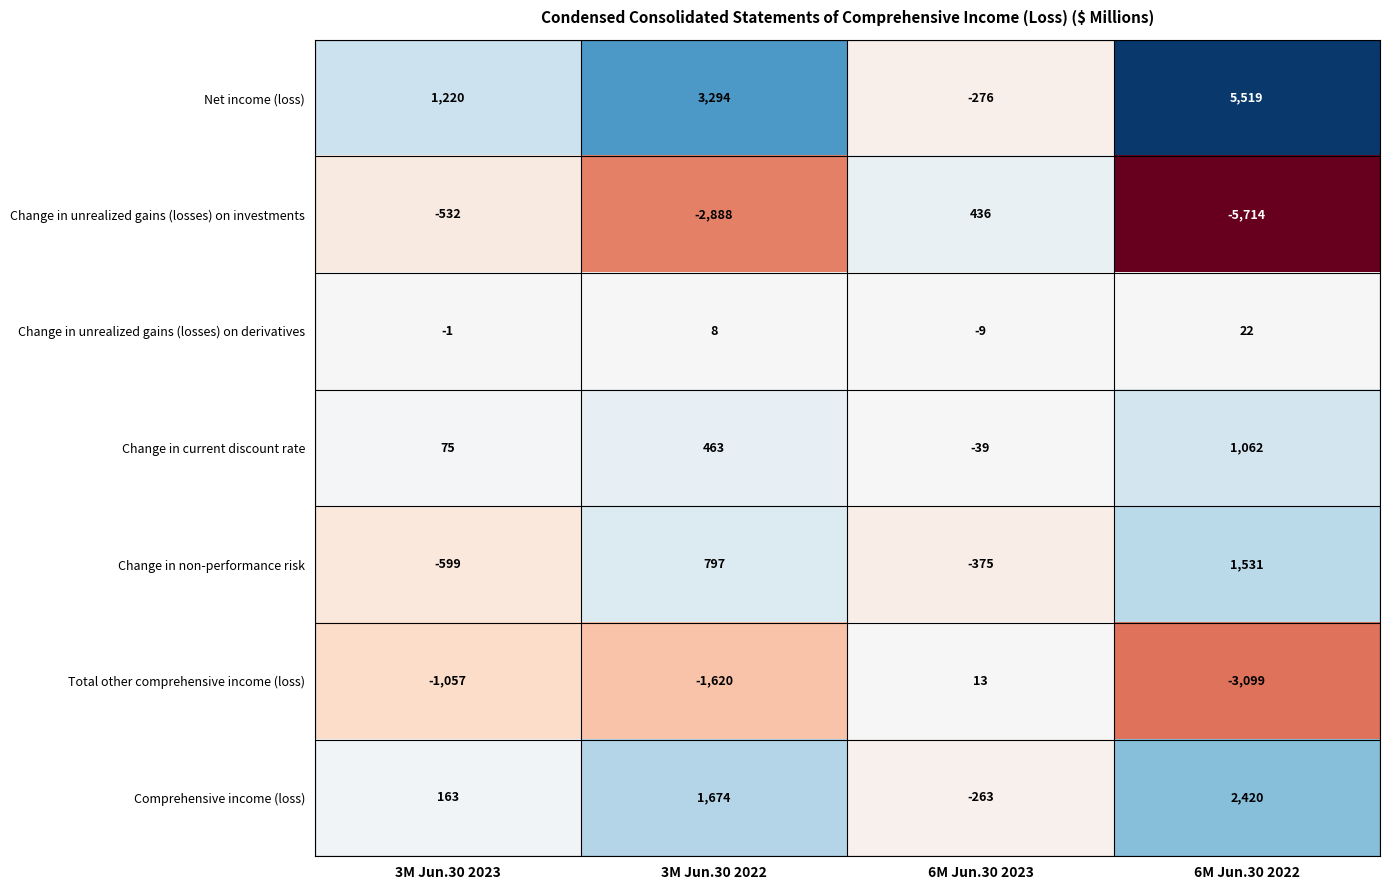

Is it true that Comprehensive income (loss) equals 163 at 3M Jun.30 2023?

True